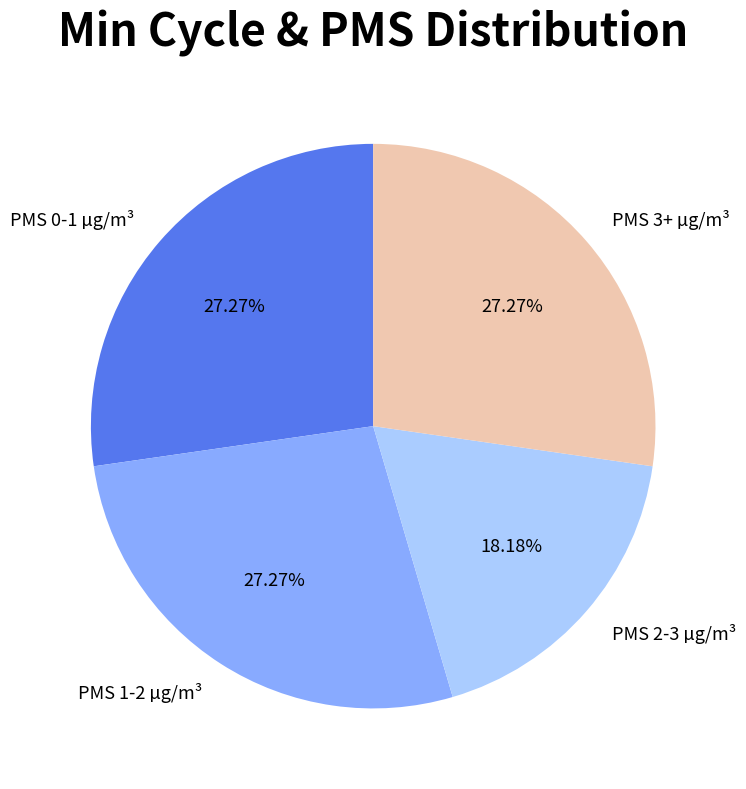

Approximately how many times larger is the value at PMS 1-2 µg/m³ compared to PMS 0-1 µg/m³?

1.0